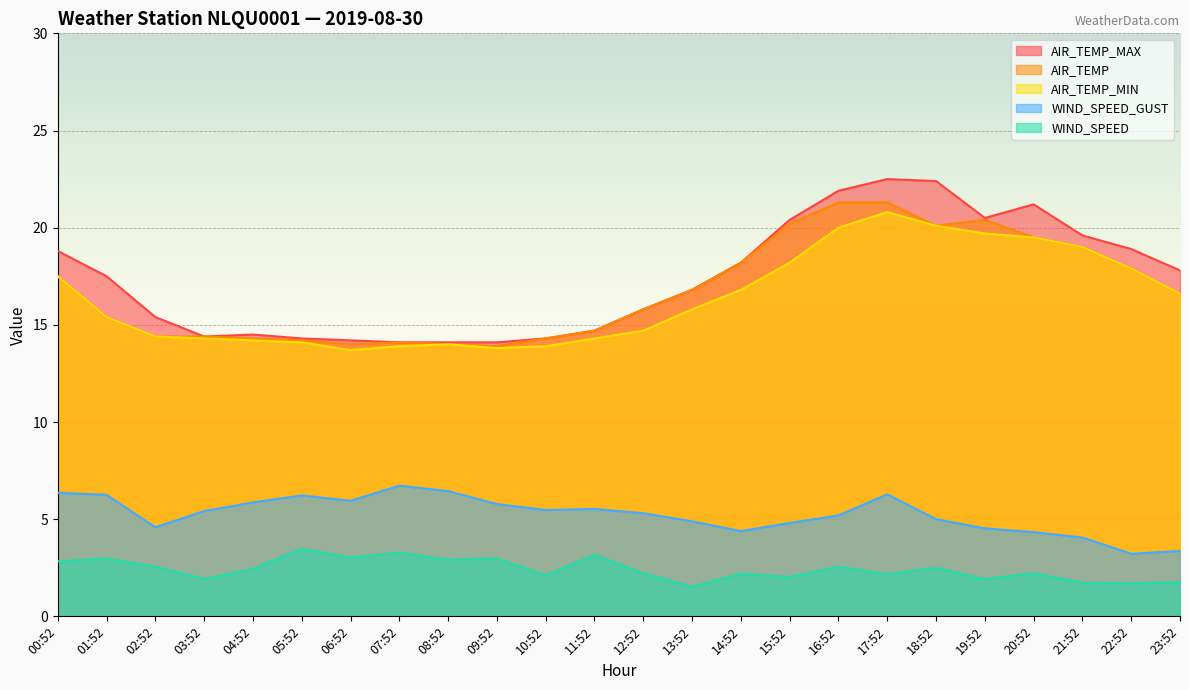

Does the chart display data point markers on the line(s)?

No